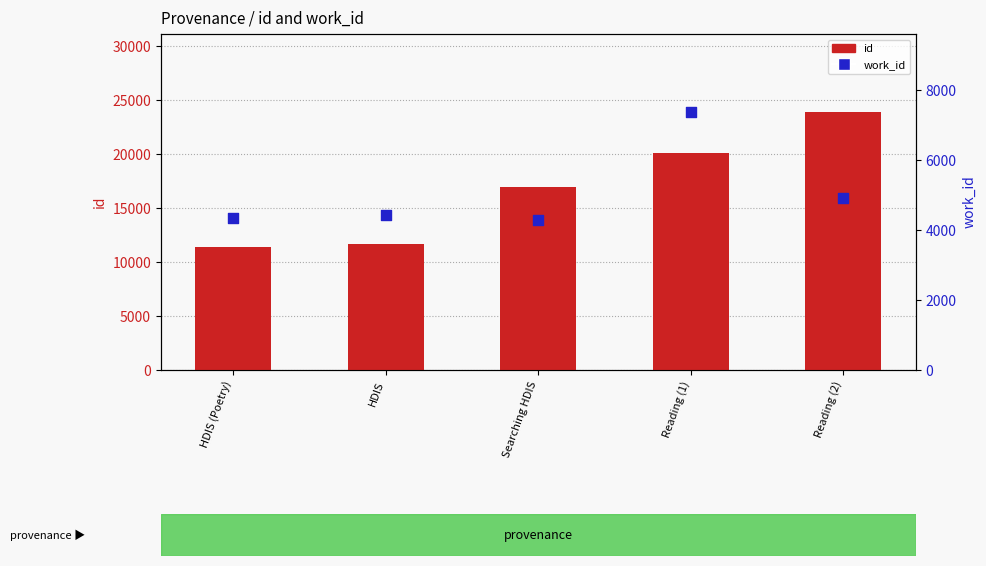

Which series reaches the minimum Y coordinate?

work_id